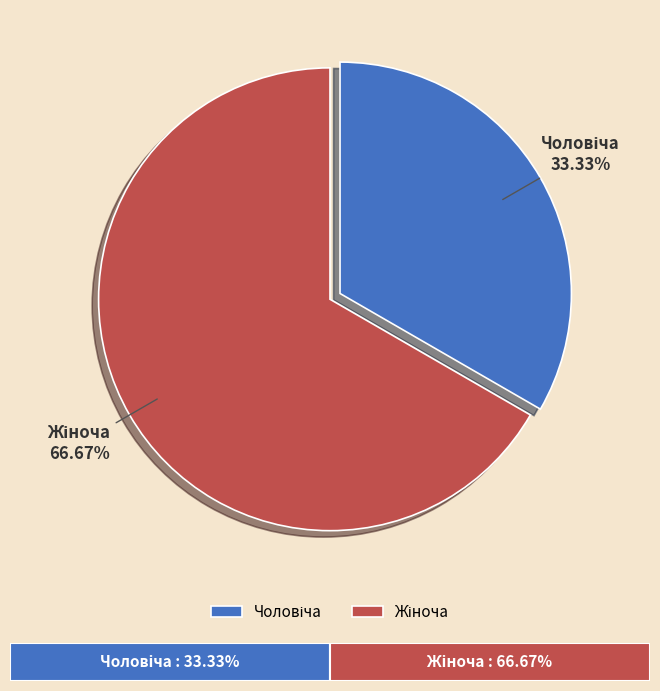

Is there a majority slice in this chart?

Yes